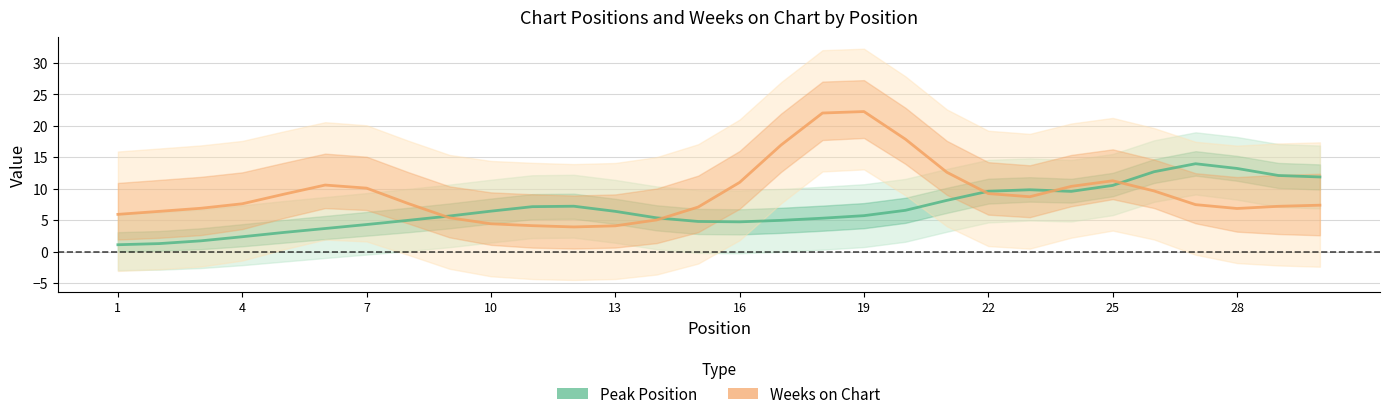

What is the difference between the second highest and second lowest values in the Weeks on Chart series?

18.0